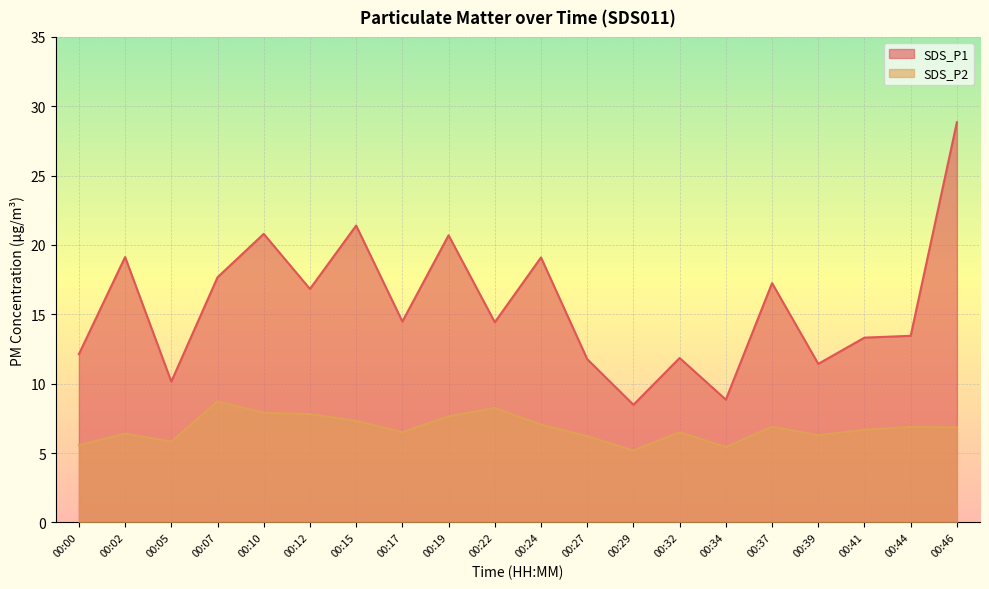

List the series in order of their overall mean, highest first.

SDS_P1, SDS_P2